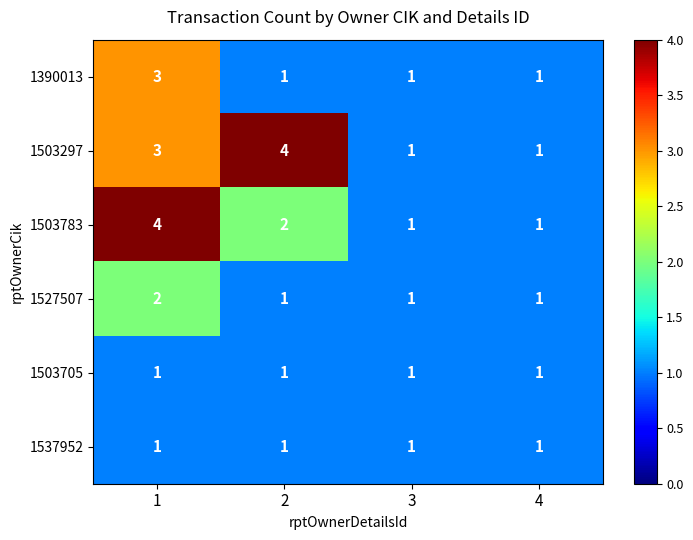

Between 2 and 4, which series saw the biggest shift?

1503297